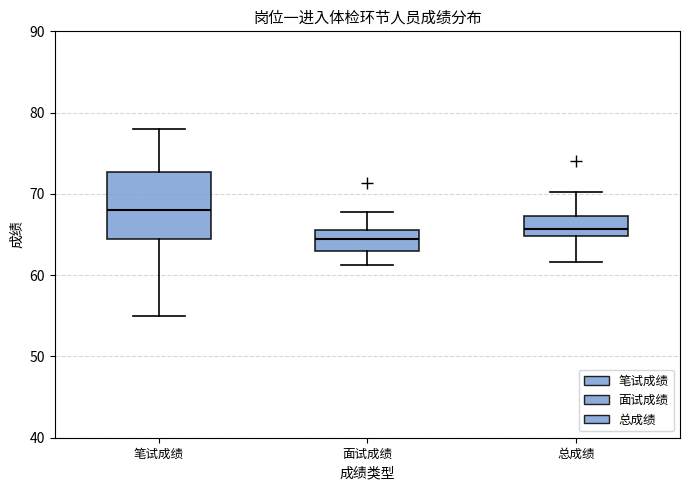

Where is the lower edge of the box for 总成绩 on the y-axis? The values are not printed on the chart, so give them approximately, as read against the axis.

65